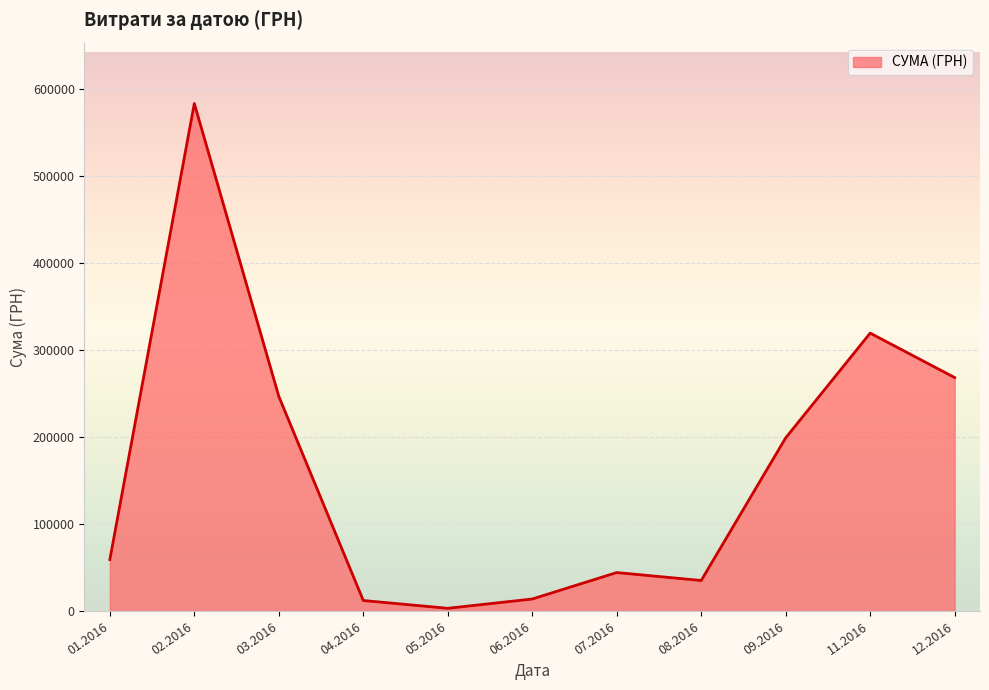

What is the greatest value displayed?

583556.1